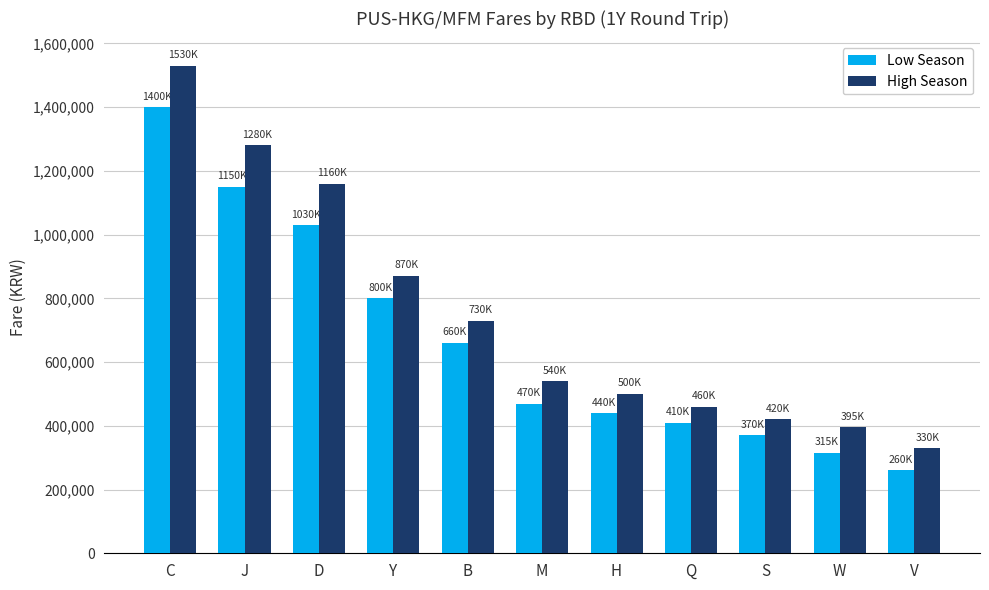

What is the label of the 4th bar from the right?

Q